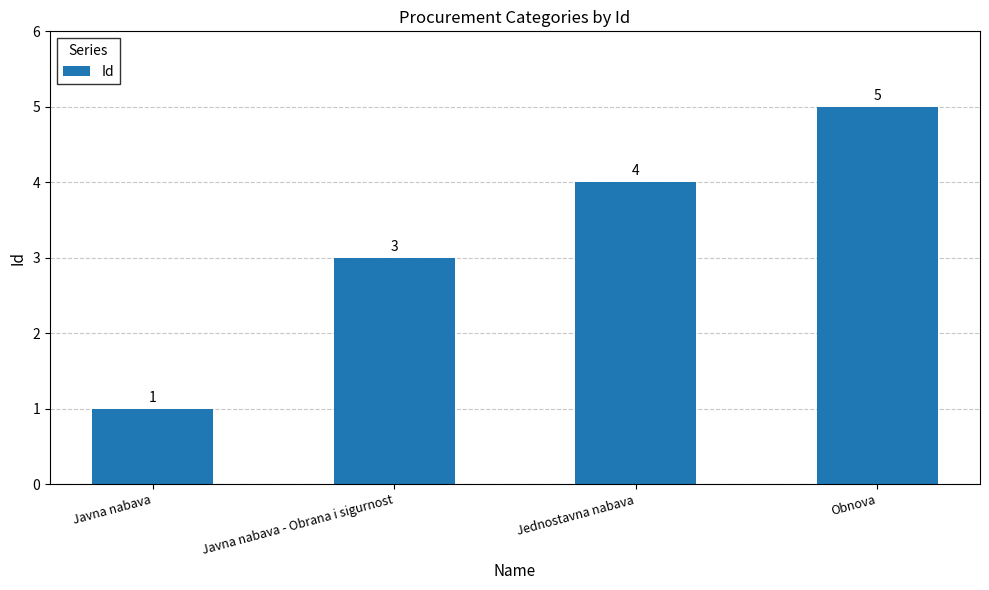

Which has a higher value, Javna nabava - Obrana i sigurnost or Jednostavna nabava?

Jednostavna nabava